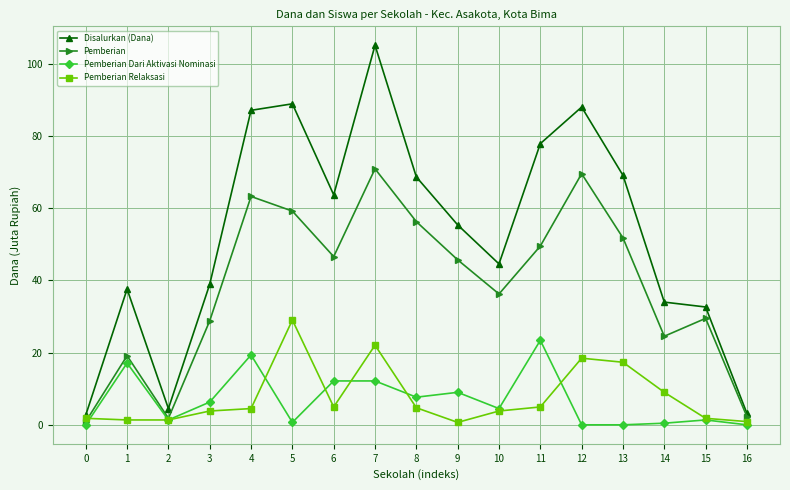

Which series has the largest range (max minus min)?

Disalurkan (Dana)